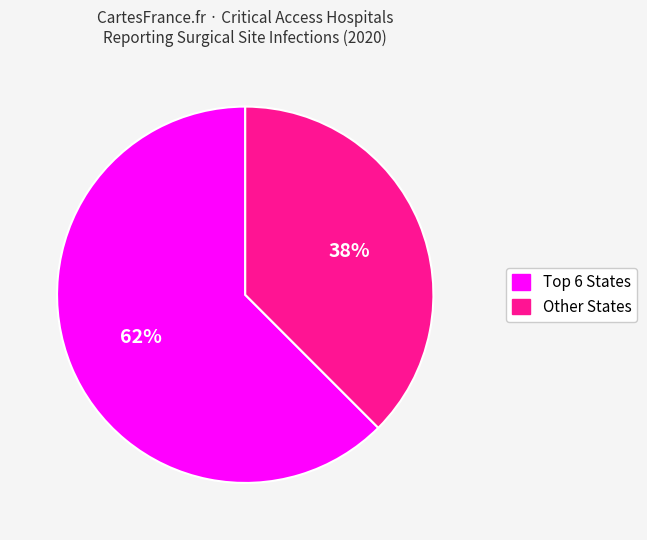

Is there a majority slice in this chart?

Yes